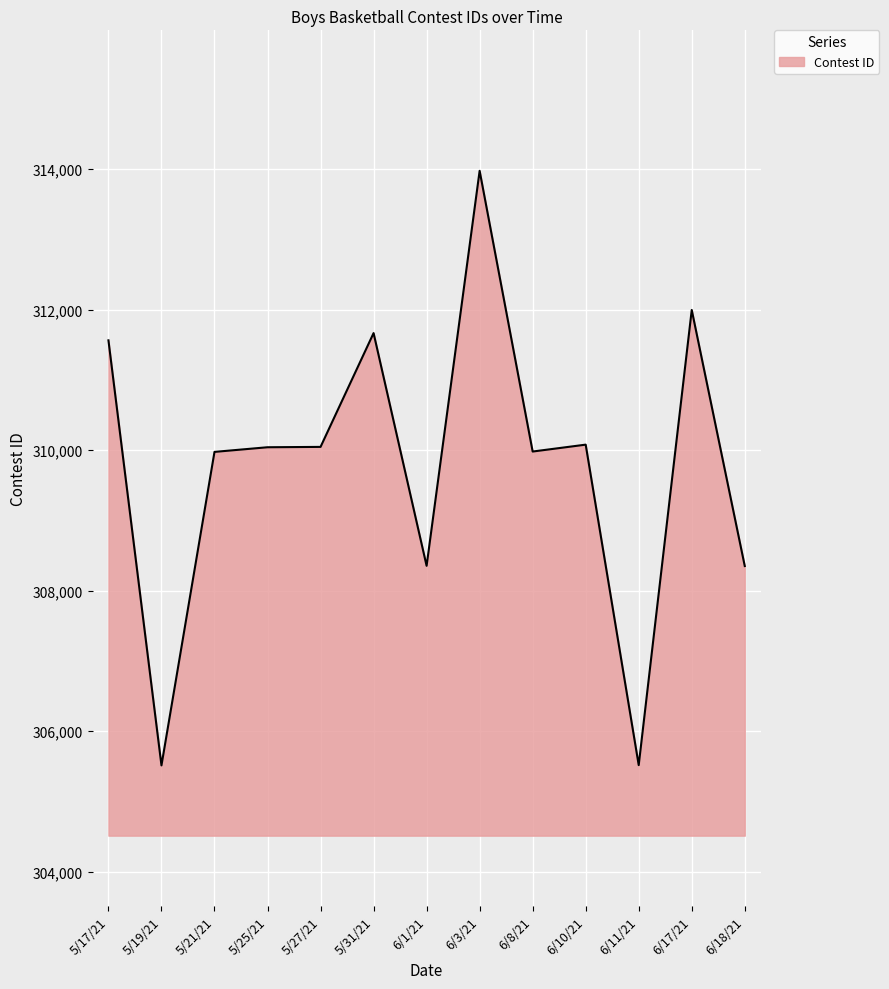

The chart shows a value of 510721 at 6/11/21. True or false?

False